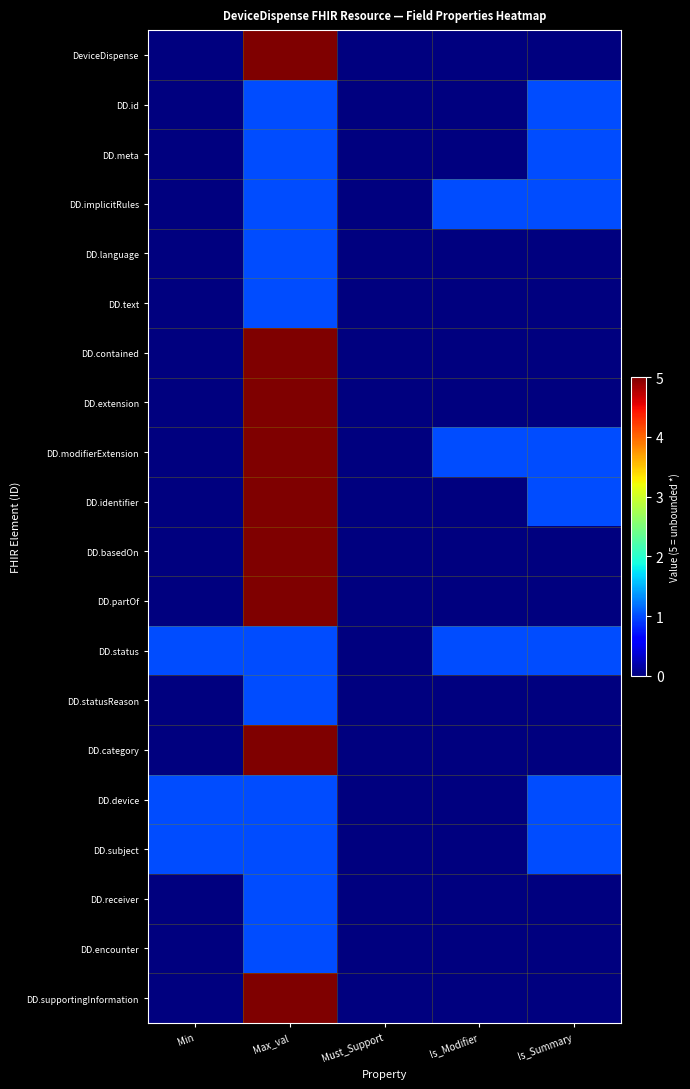

Reading right to left, what are all the values shown in this chart?

DeviceDispense: Is_Summary=0	Is_Modifier=0	Must_Support=0	Max_val=5	Min=0
DD.id: Is_Summary=1	Is_Modifier=0	Must_Support=0	Max_val=1	Min=0
DD.meta: Is_Summary=1	Is_Modifier=0	Must_Support=0	Max_val=1	Min=0
DD.implicitRules: Is_Summary=1	Is_Modifier=1	Must_Support=0	Max_val=1	Min=0
DD.language: Is_Summary=0	Is_Modifier=0	Must_Support=0	Max_val=1	Min=0
DD.text: Is_Summary=0	Is_Modifier=0	Must_Support=0	Max_val=1	Min=0
DD.contained: Is_Summary=0	Is_Modifier=0	Must_Support=0	Max_val=5	Min=0
DD.extension: Is_Summary=0	Is_Modifier=0	Must_Support=0	Max_val=5	Min=0
DD.modifierExtension: Is_Summary=1	Is_Modifier=1	Must_Support=0	Max_val=5	Min=0
DD.identifier: Is_Summary=1	Is_Modifier=0	Must_Support=0	Max_val=5	Min=0
DD.basedOn: Is_Summary=0	Is_Modifier=0	Must_Support=0	Max_val=5	Min=0
DD.partOf: Is_Summary=0	Is_Modifier=0	Must_Support=0	Max_val=5	Min=0
DD.status: Is_Summary=1	Is_Modifier=1	Must_Support=0	Max_val=1	Min=1
DD.statusReason: Is_Summary=0	Is_Modifier=0	Must_Support=0	Max_val=1	Min=0
DD.category: Is_Summary=0	Is_Modifier=0	Must_Support=0	Max_val=5	Min=0
DD.device: Is_Summary=1	Is_Modifier=0	Must_Support=0	Max_val=1	Min=1
DD.subject: Is_Summary=1	Is_Modifier=0	Must_Support=0	Max_val=1	Min=1
DD.receiver: Is_Summary=0	Is_Modifier=0	Must_Support=0	Max_val=1	Min=0
DD.encounter: Is_Summary=0	Is_Modifier=0	Must_Support=0	Max_val=1	Min=0
DD.supportingInformation: Is_Summary=0	Is_Modifier=0	Must_Support=0	Max_val=5	Min=0